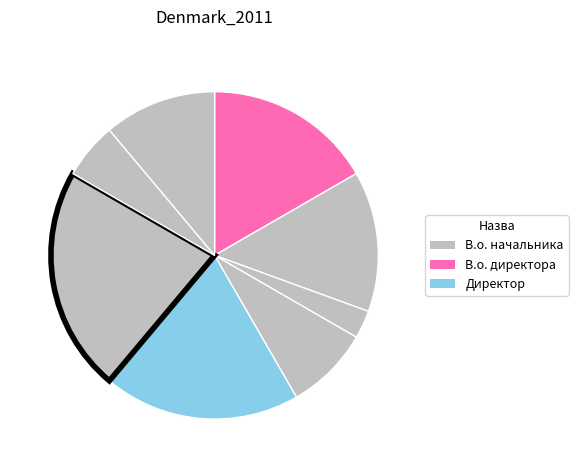

Count the number of slices in the pie.

8